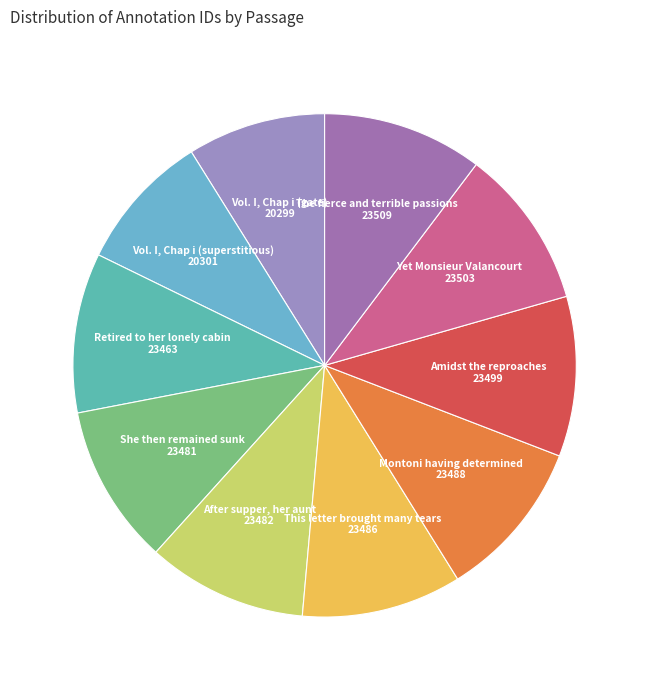

How many segments does this pie chart have?

10